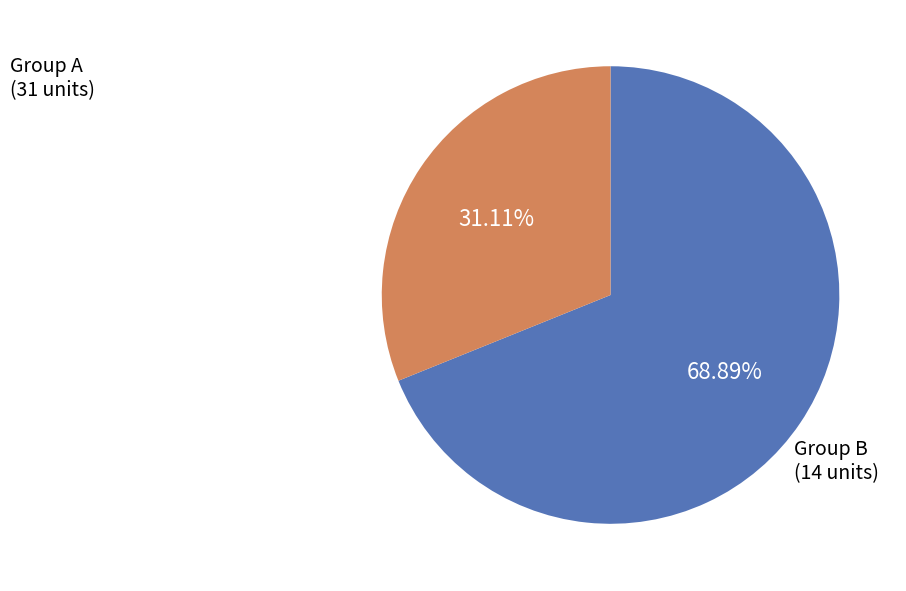

How many slices are in this pie chart?

2